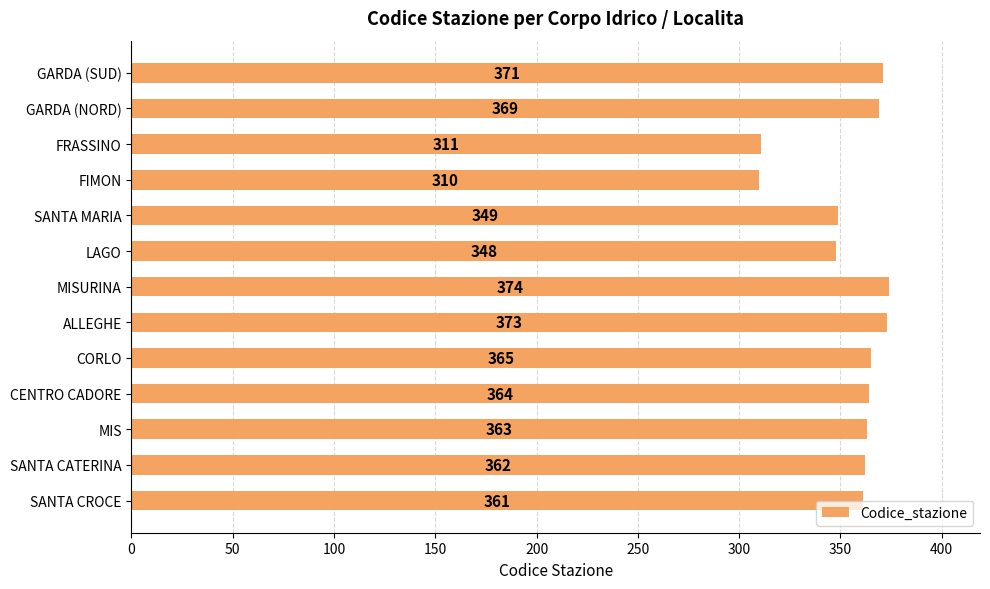

What is the difference between the second highest and minimum values?

63